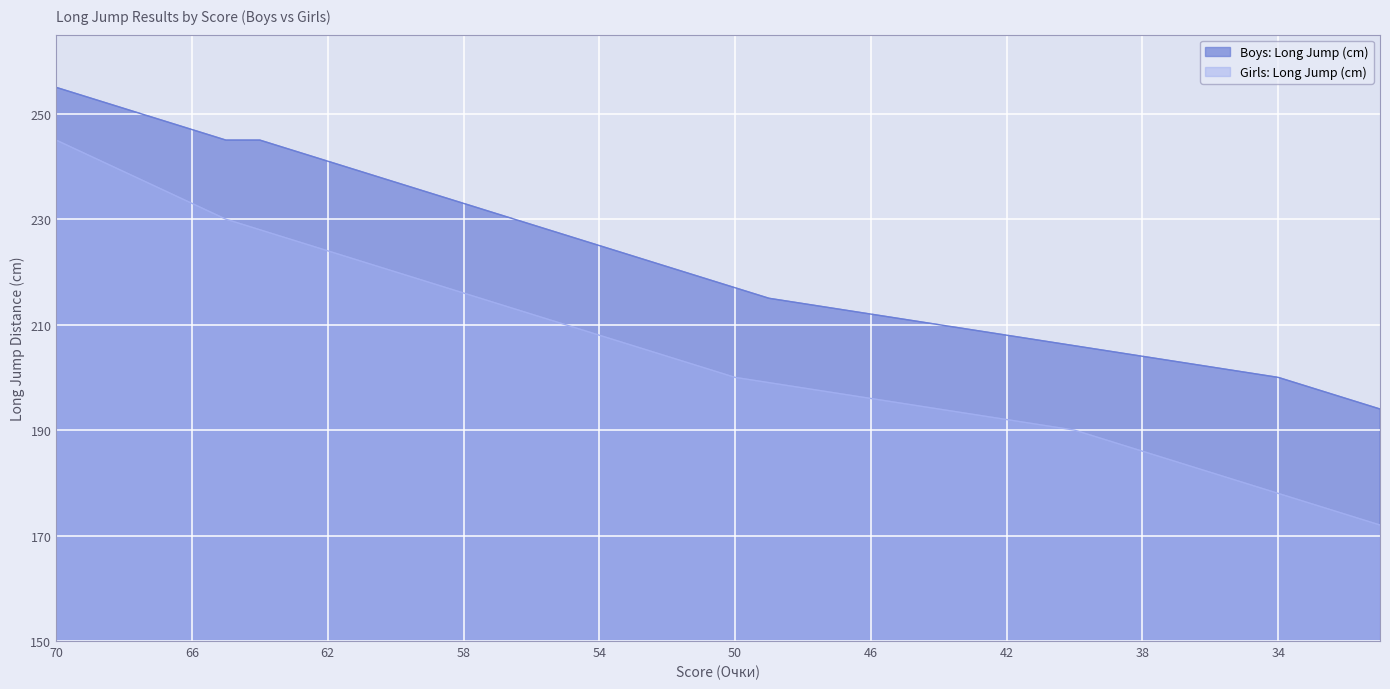

Reading right to left, what are all the values shown in this chart?

Boys: Long Jump (cm): 31=194	32=196	33=198	34=200	35=201	36=202	37=203	38=204	39=205	40=206	41=207	42=208	43=209	44=210	45=211	46=212	47=213	48=214	49=215	50=217	51=219	52=221	53=223	54=225	55=227	56=229	57=231	58=233	59=235	60=237	61=239	62=241	63=243	64=245	65=245	66=247	67=249	68=251	69=253	70=255
Girls: Long Jump (cm): 31=172	32=174	33=176	34=178	35=180	36=182	37=184	38=186	39=188	40=190	41=191	42=192	43=193	44=194	45=195	46=196	47=197	48=198	49=199	50=200	51=202	52=204	53=206	54=208	55=210	56=212	57=214	58=216	59=218	60=220	61=222	62=224	63=226	64=228	65=230	66=233	67=236	68=239	69=242	70=245